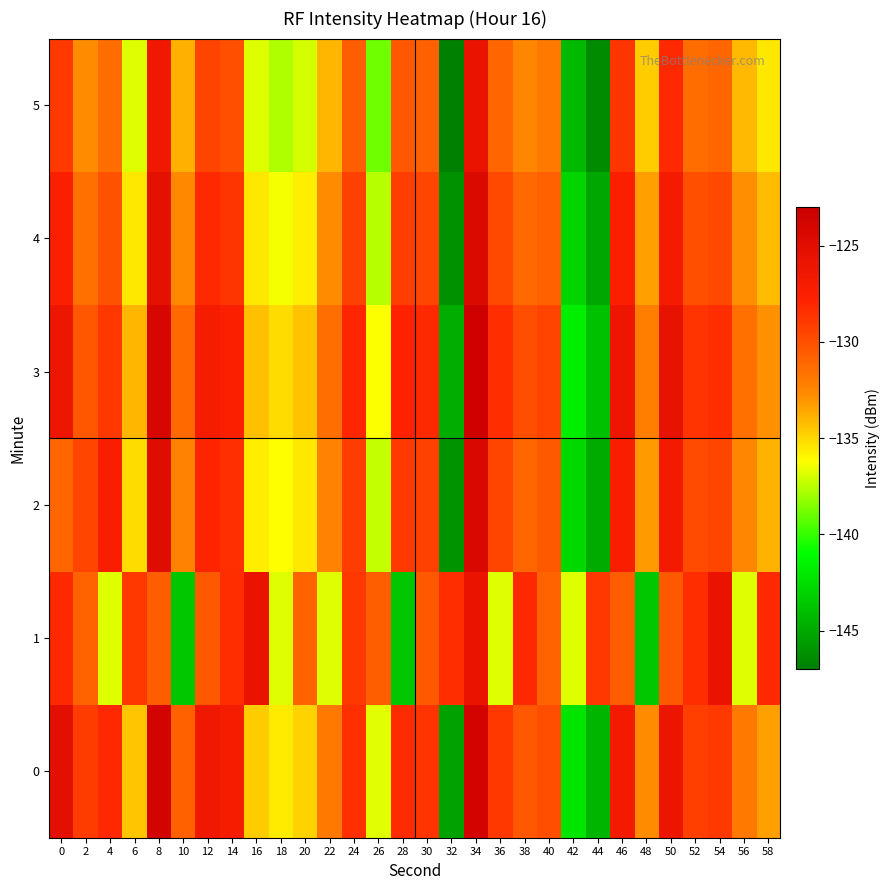

How many distinct data groups are displayed?

6